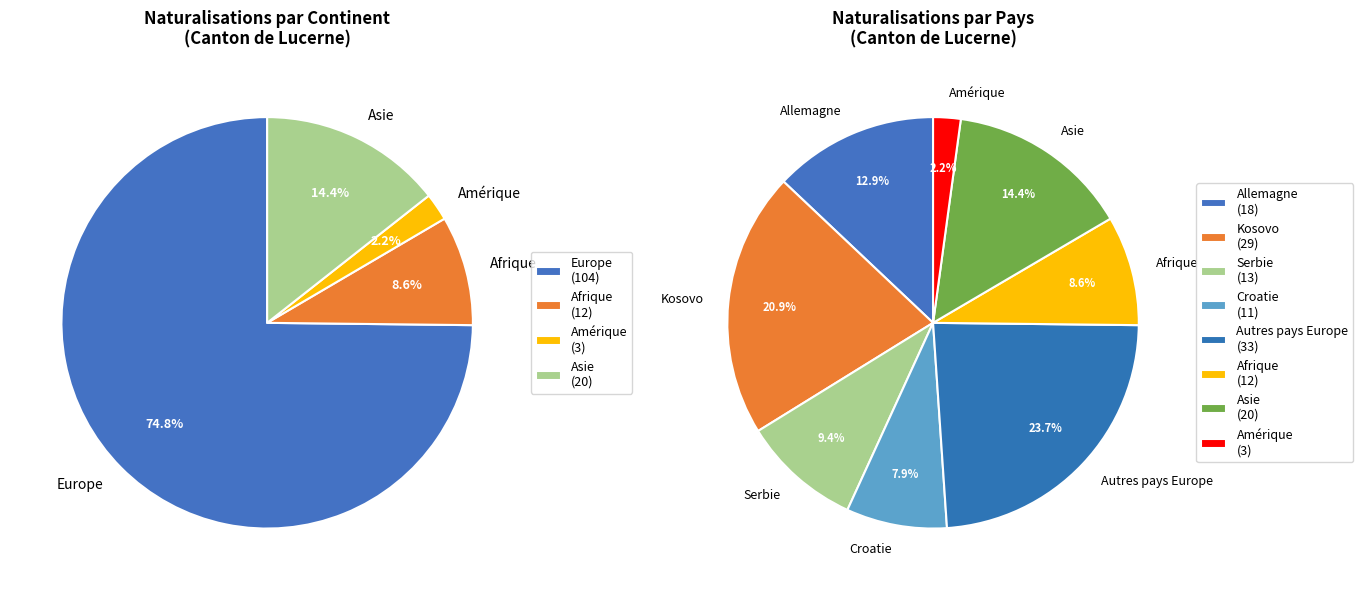

To the nearest percent, what is the difference between the Amérique and Europe slice percentages?

73%